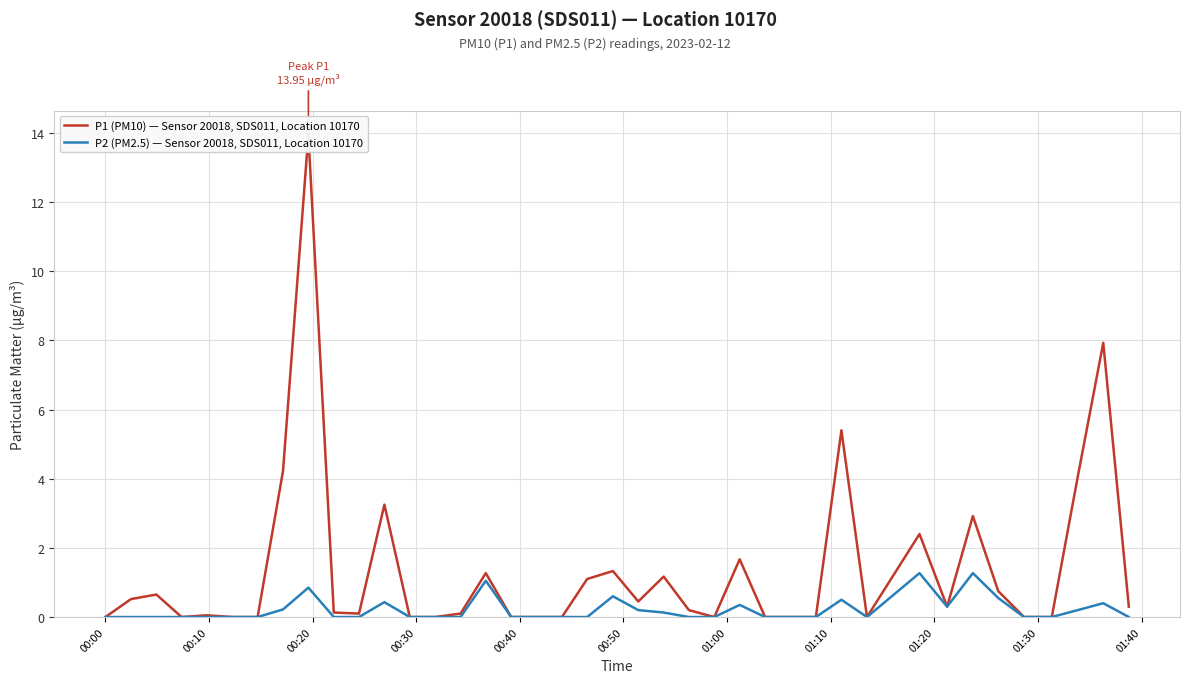

Count the number of data series in this chart.

2